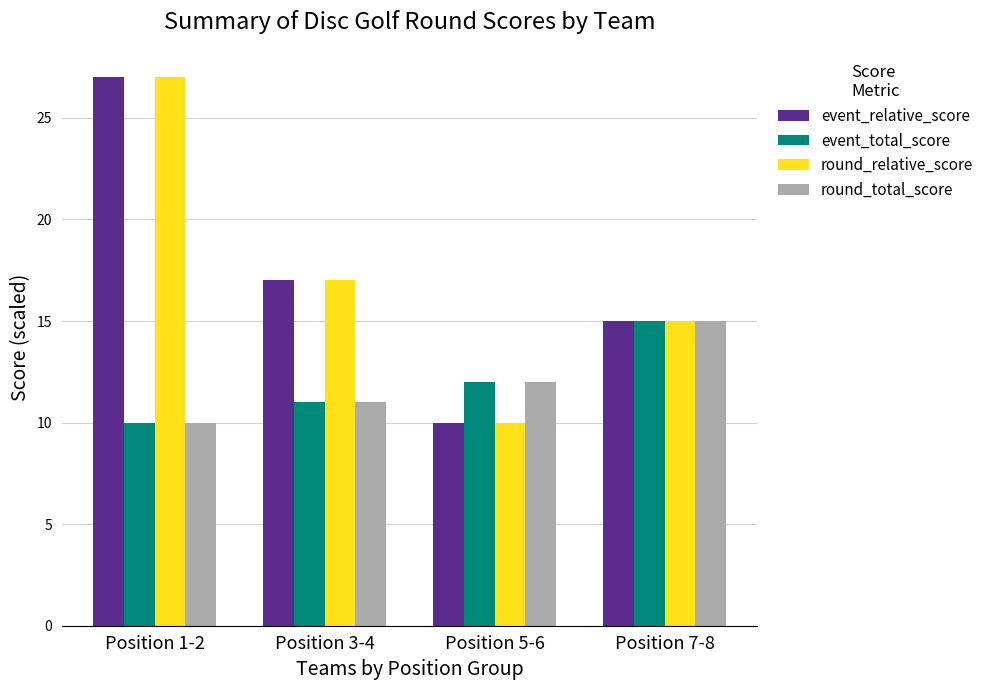

What is the average value of the round_relative_score series?

17